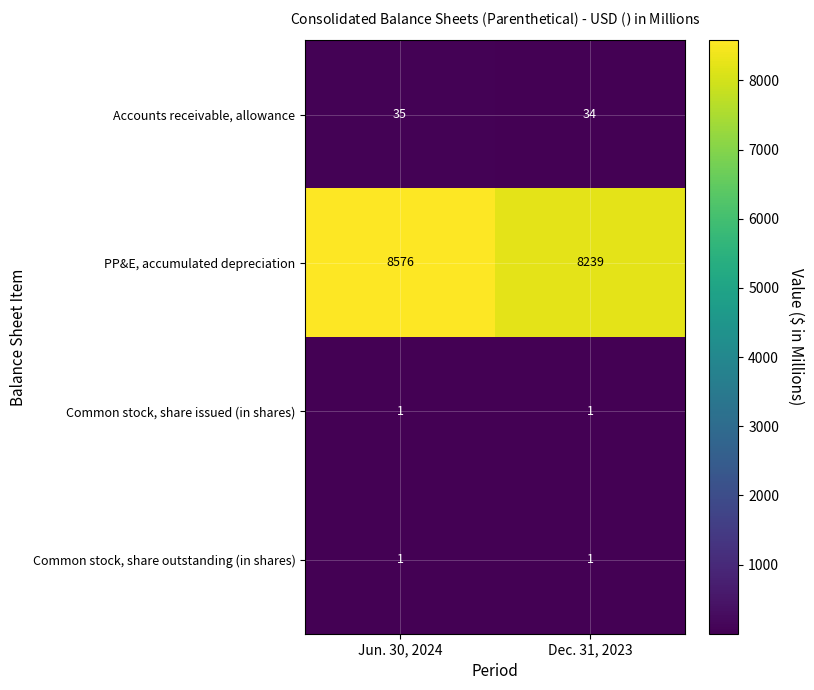

Between Jun. 30, 2024 and Dec. 31, 2023, which series saw the biggest shift?

PP&E, accumulated depreciation